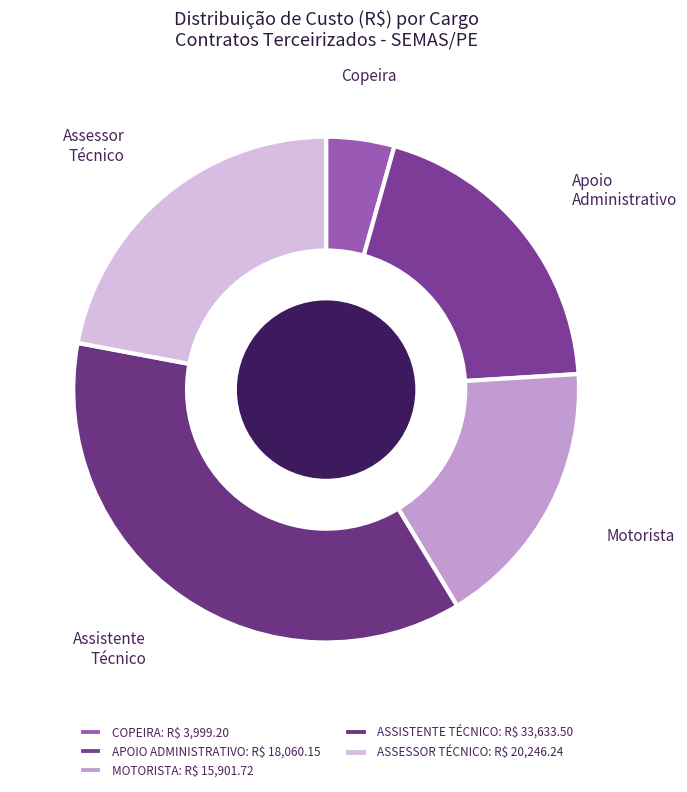

Which slice is the largest?

ASSISTENTE TÉCNICO